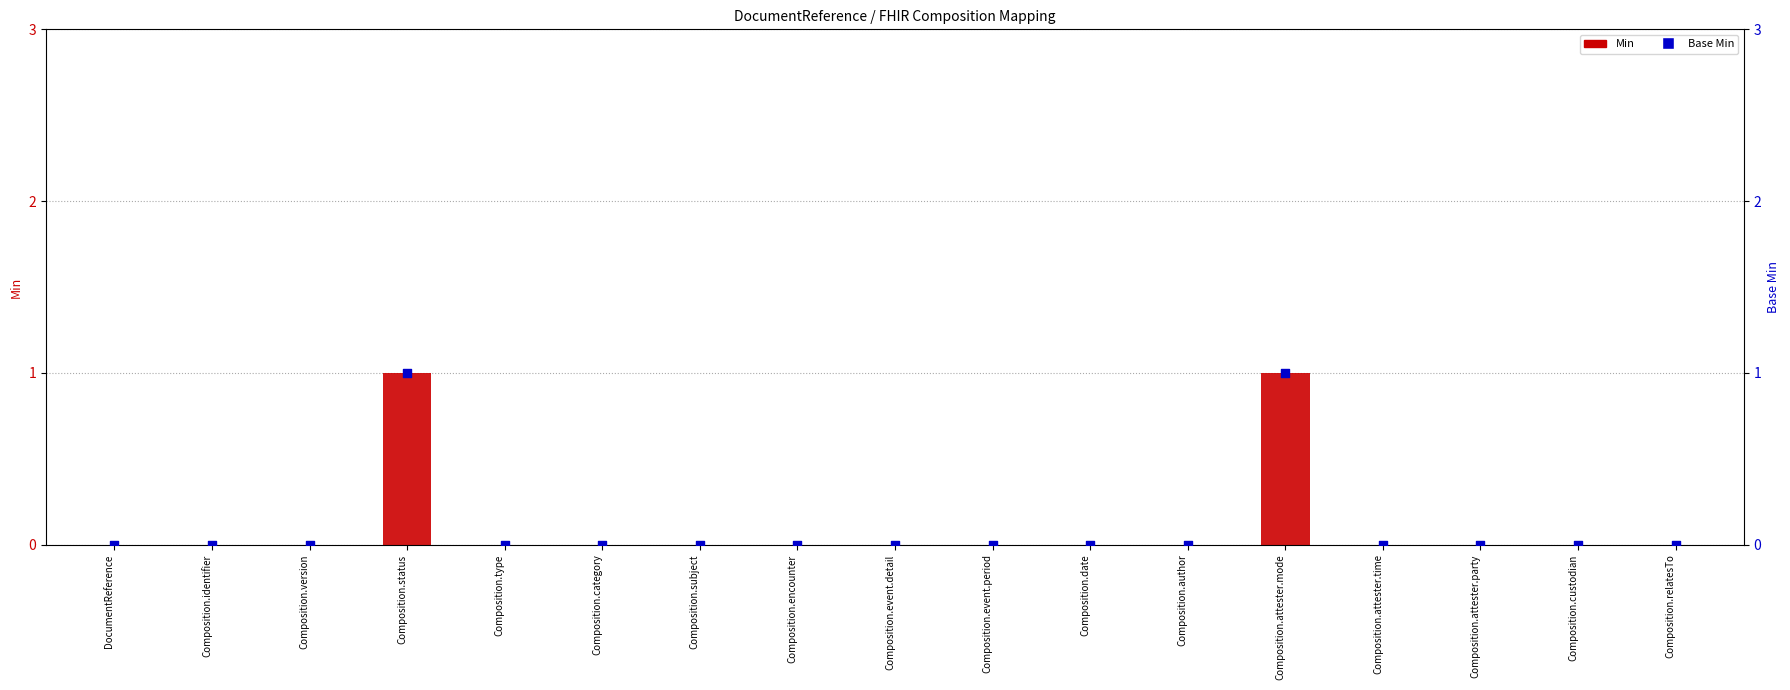

Is the value of Base Min at Composition.status greater than the value of Min at Composition.identifier?

Yes